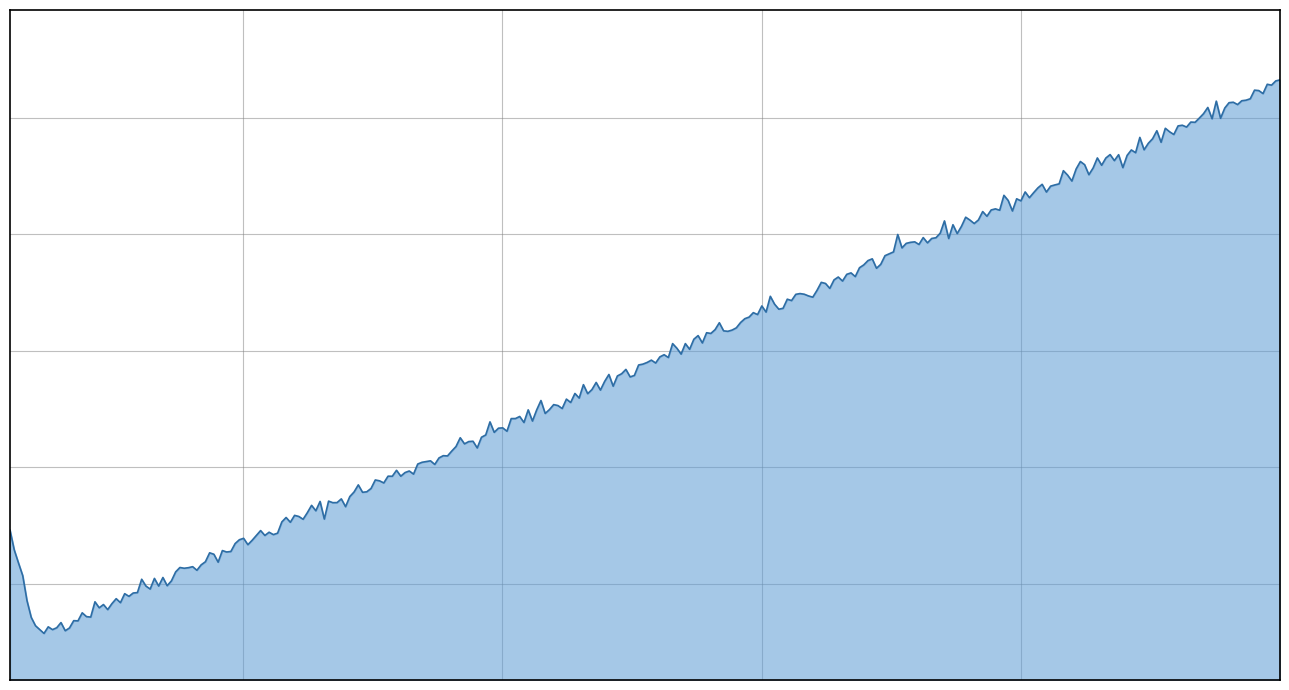

At which label is the value closest to 146?

1